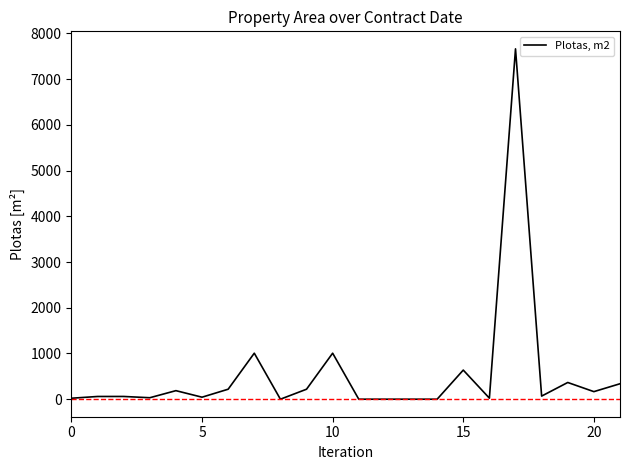

What is the greatest value displayed?

7661.4